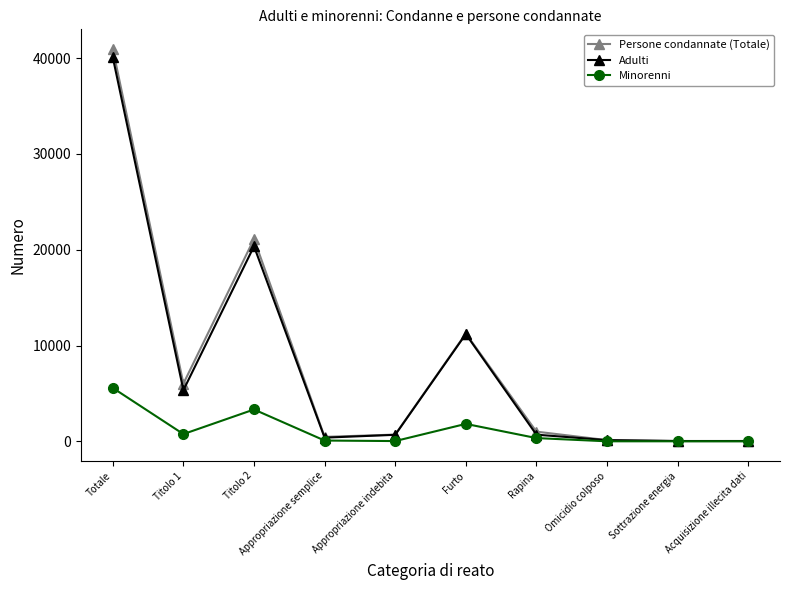

At which category does Adulti reach its first local valley?

Titolo 1